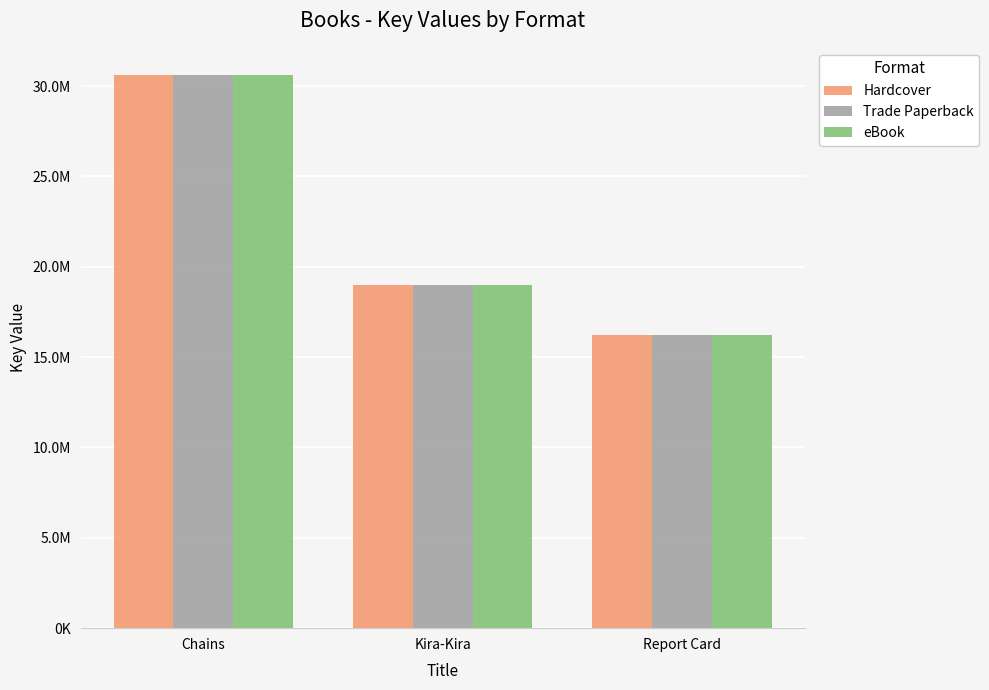

The Hardcover series shows 30585656 at Chains. True or false?

True